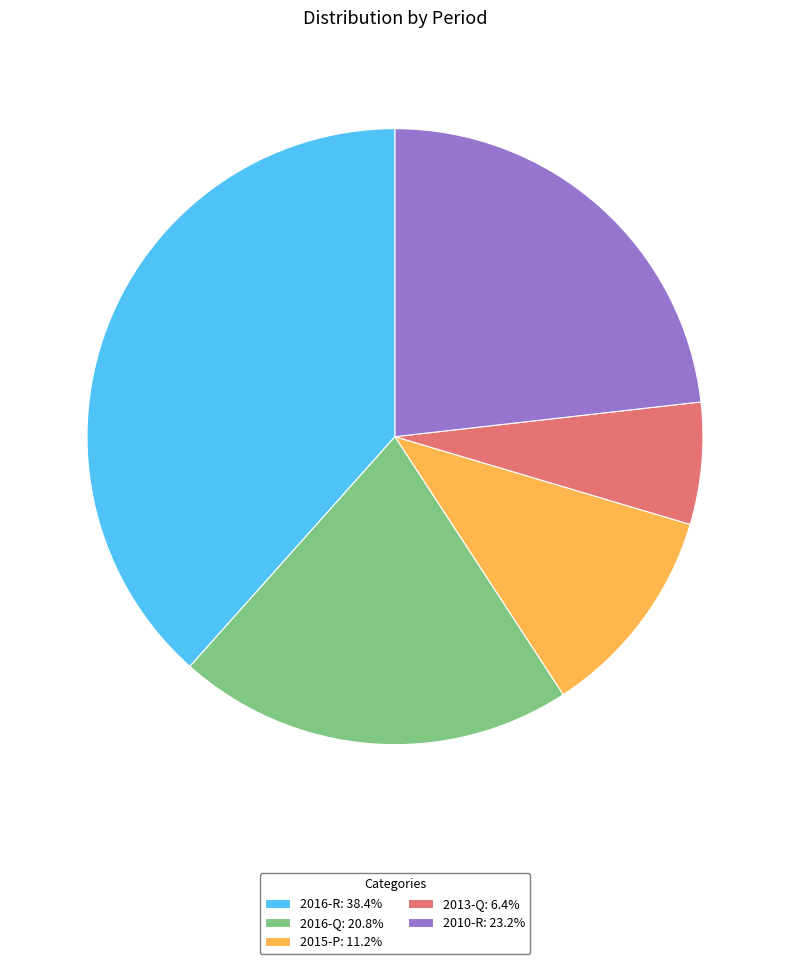

Does 2010-R: 23.2% account for over 50% of the chart?

No